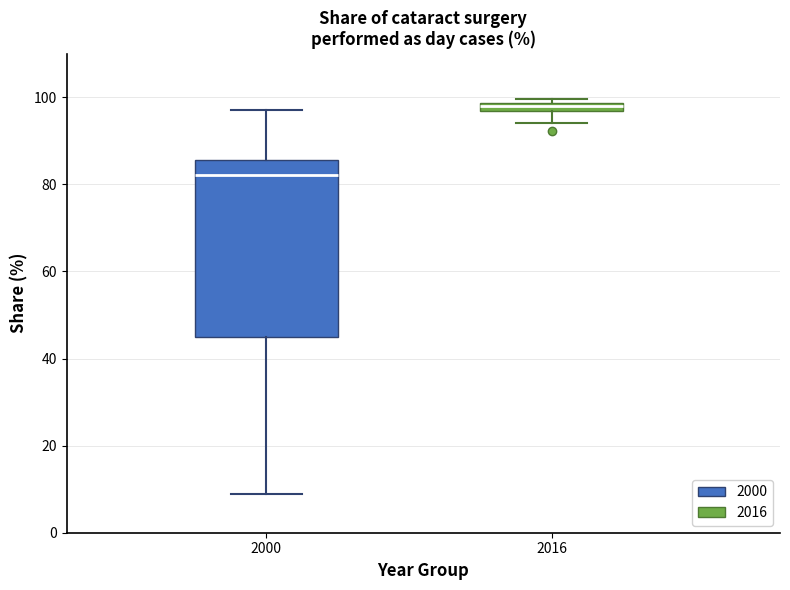

Which box is the tallest, from its lower edge to its upper edge?

2000